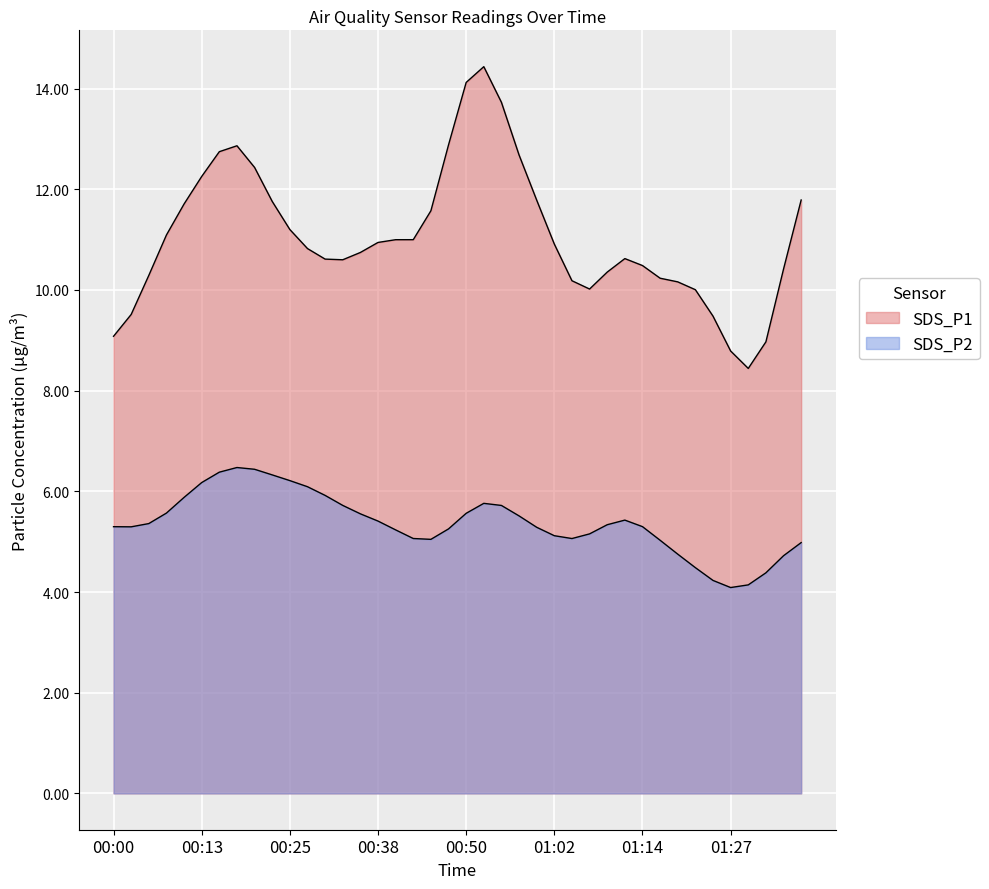

At how many categories does at least one series exceed 5?

40